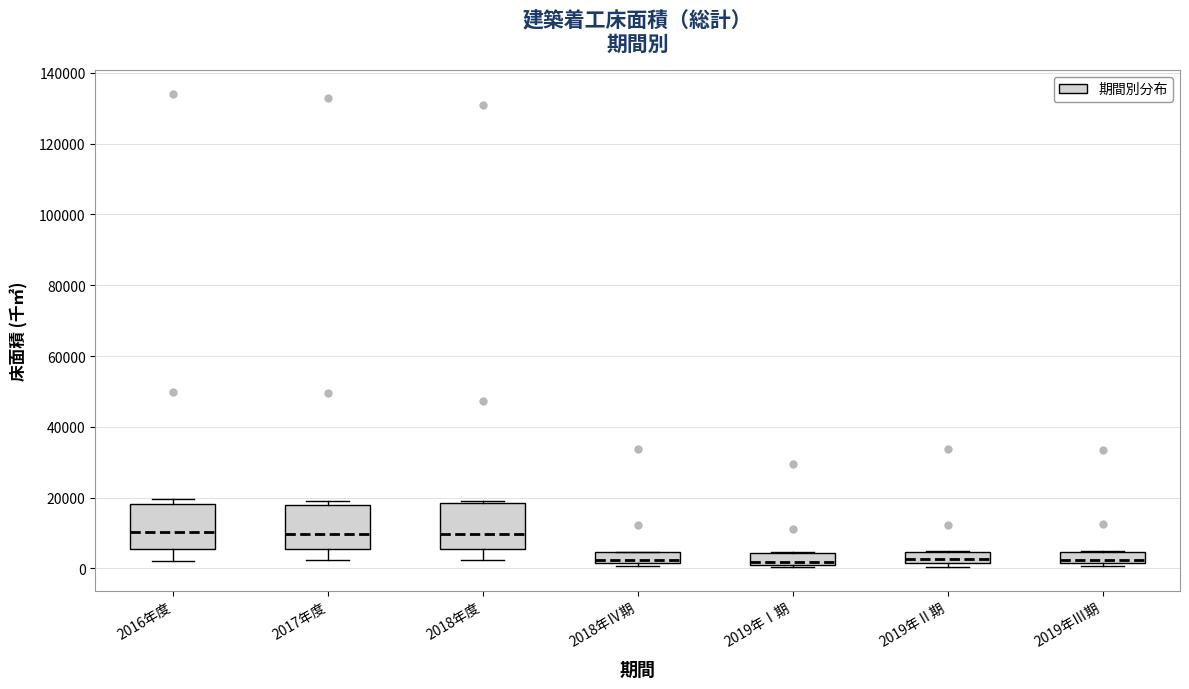

Reading left to right, transcribe this box plot: for each box, give where its median line is, the range the box spans, and where its two whiskers end, as read against the y-axis. The values are not printed on the chart, so give them approximately, as read against the axis.

2016年度: median 10000, box 6000 to 18000, whiskers 2000 to 20000
2017年度: median 10000, box 6000 to 18000, whiskers 2000 to 18000 (just above the box's upper edge)
2018年度: median 10000, box 6000 to 18000, whiskers 2000 to 18000
2018年Ⅳ期: median 2000 (just above the box's lower edge), box 2000 to 4000, whiskers 0 to 4000
2019年Ⅰ期: median 2000, box 0 to 4000, whiskers 0 to 4000
2019年Ⅱ期: median 2000 (just above the box's lower edge), box 2000 to 4000, whiskers 0 to 4000
2019年Ⅲ期: median 2000 (just above the box's lower edge), box 2000 to 4000, whiskers 0 to 4000